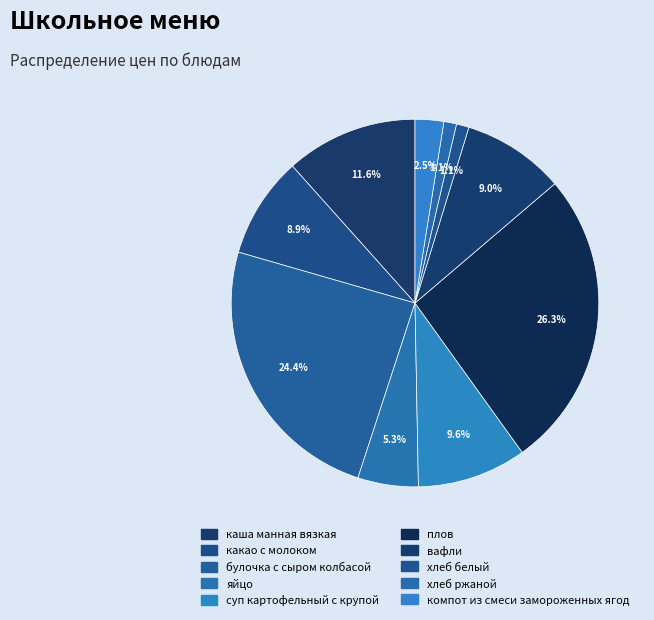

Which category has the biggest portion of the pie?

плов